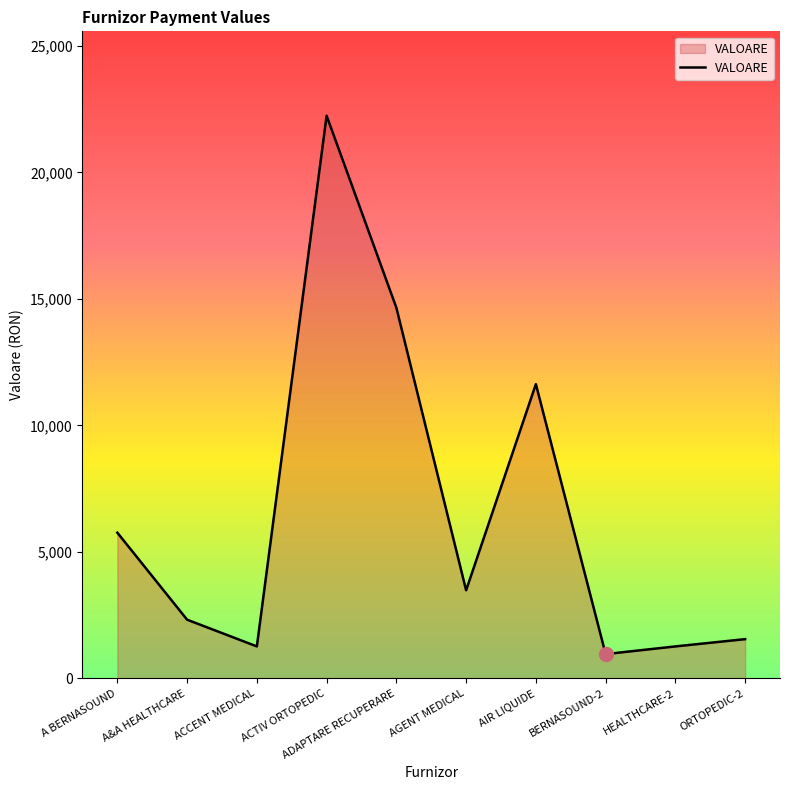

What is the smallest value displayed?

959.8